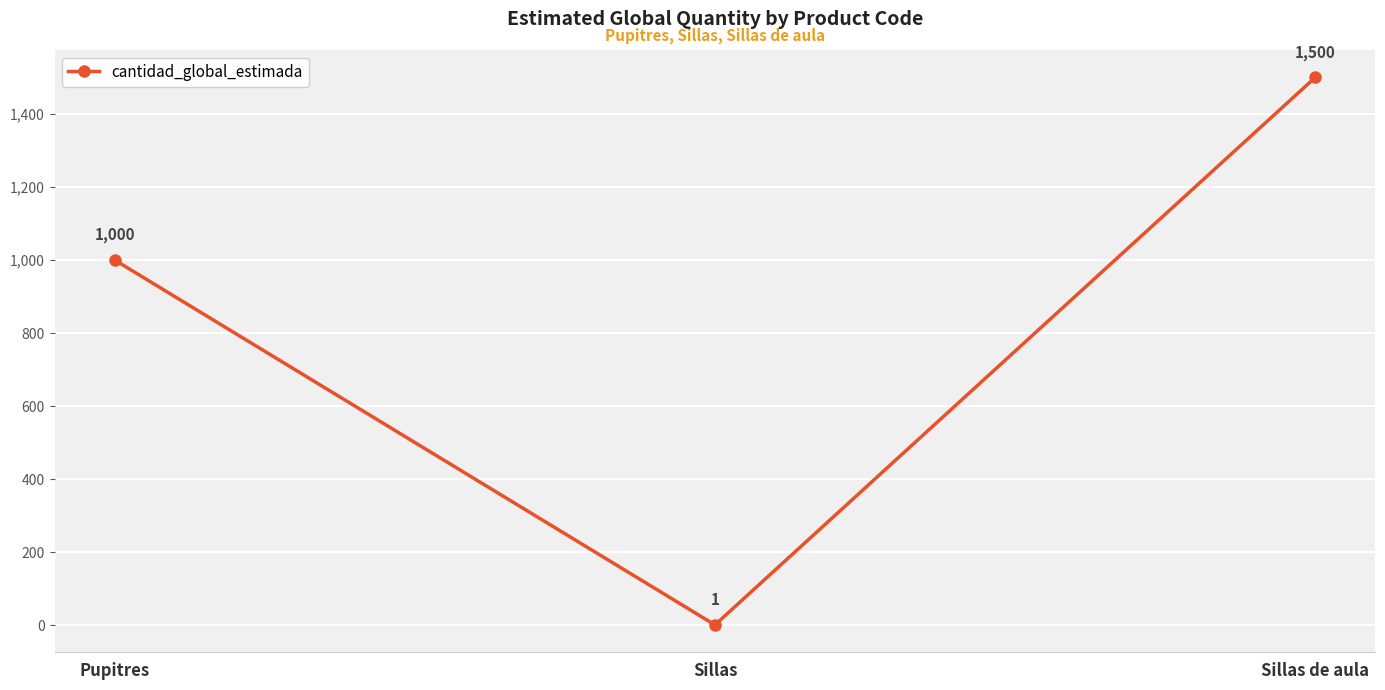

Does the chart display data point markers on the line(s)?

Yes